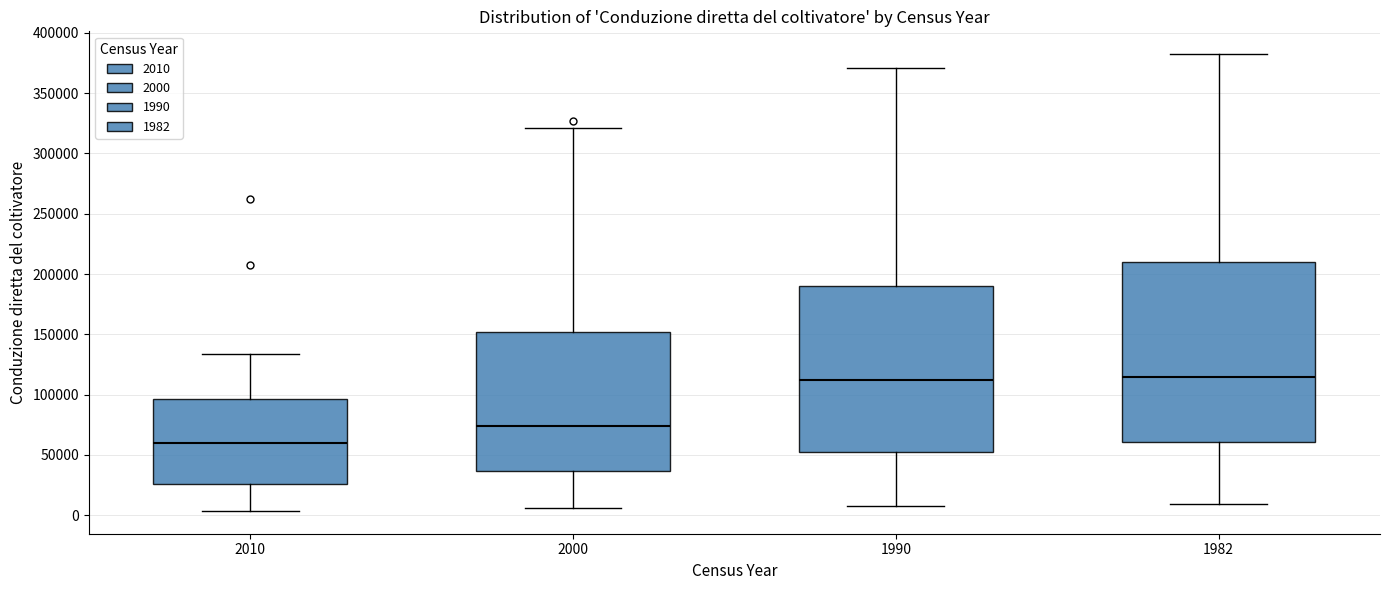

Which box is the tallest, from its lower edge to its upper edge?

1982